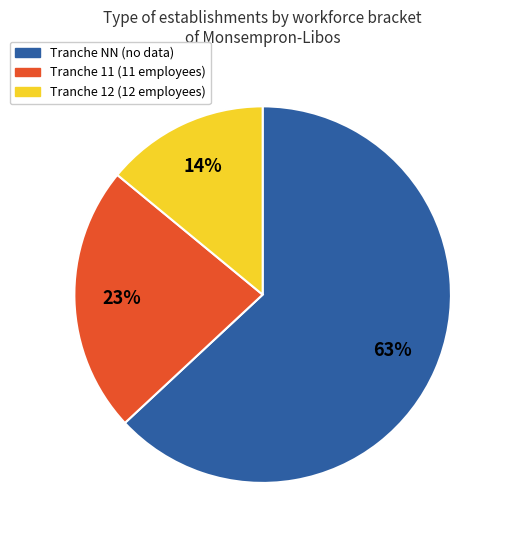

Is there a majority slice in this chart?

Yes